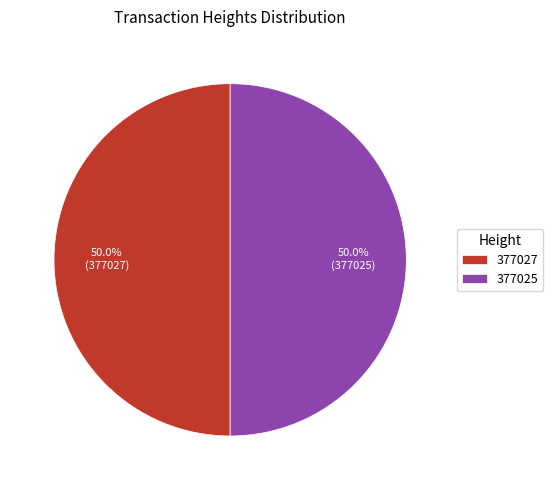

Count the number of slices in the pie.

2